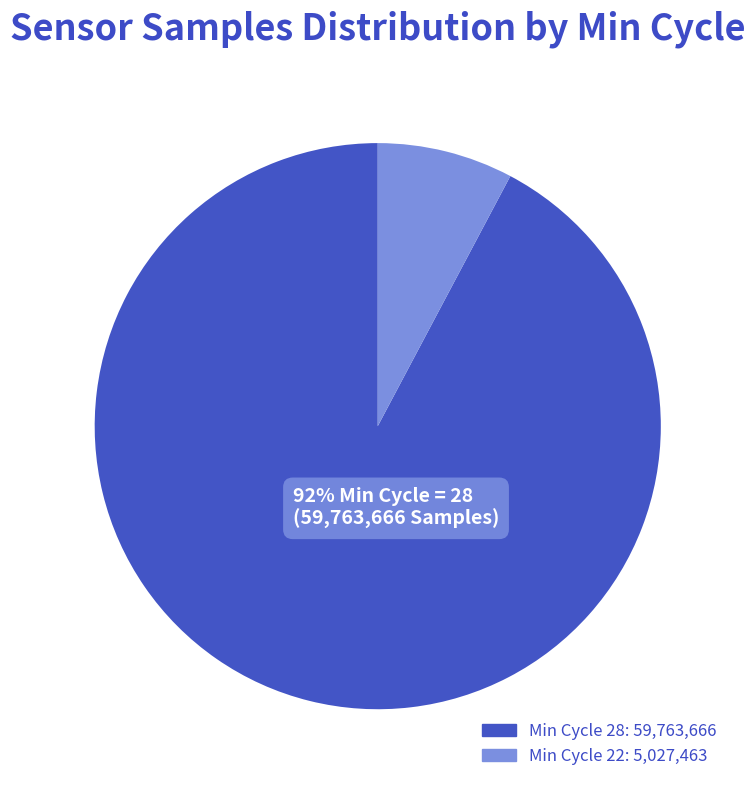

To the nearest percent, what is the average slice percentage?

50%